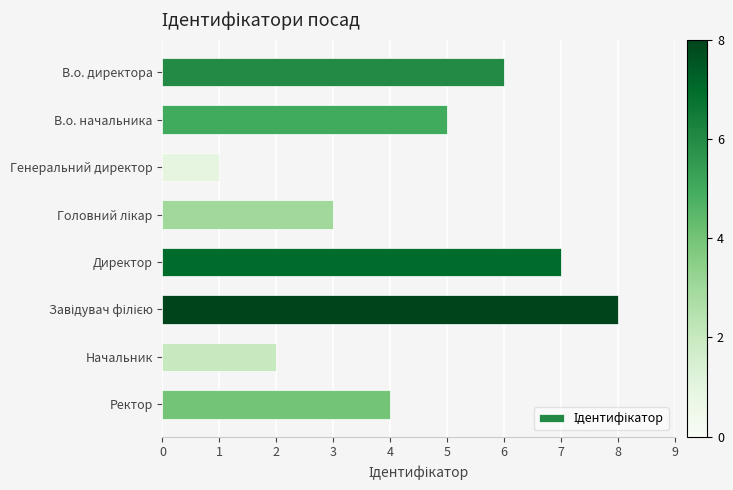

Is it true that the value at В.о. директора is 6?

True